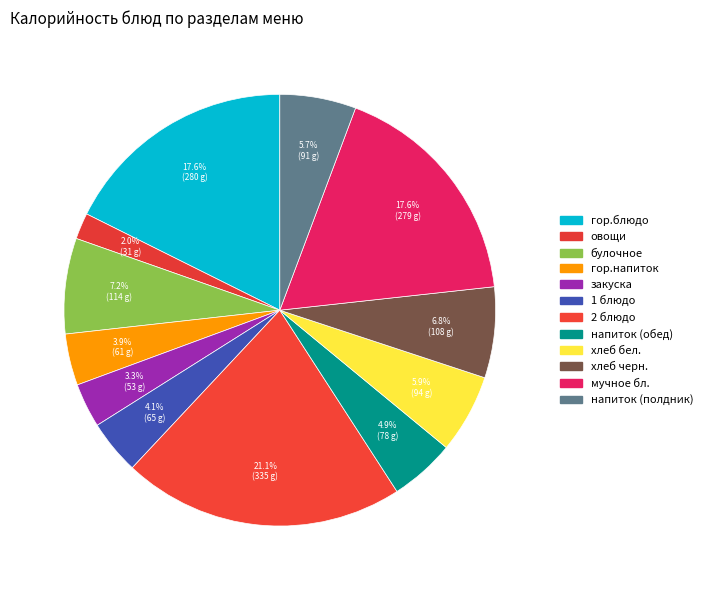

The гор.напиток slice represents 17% of the pie. True or false?

False